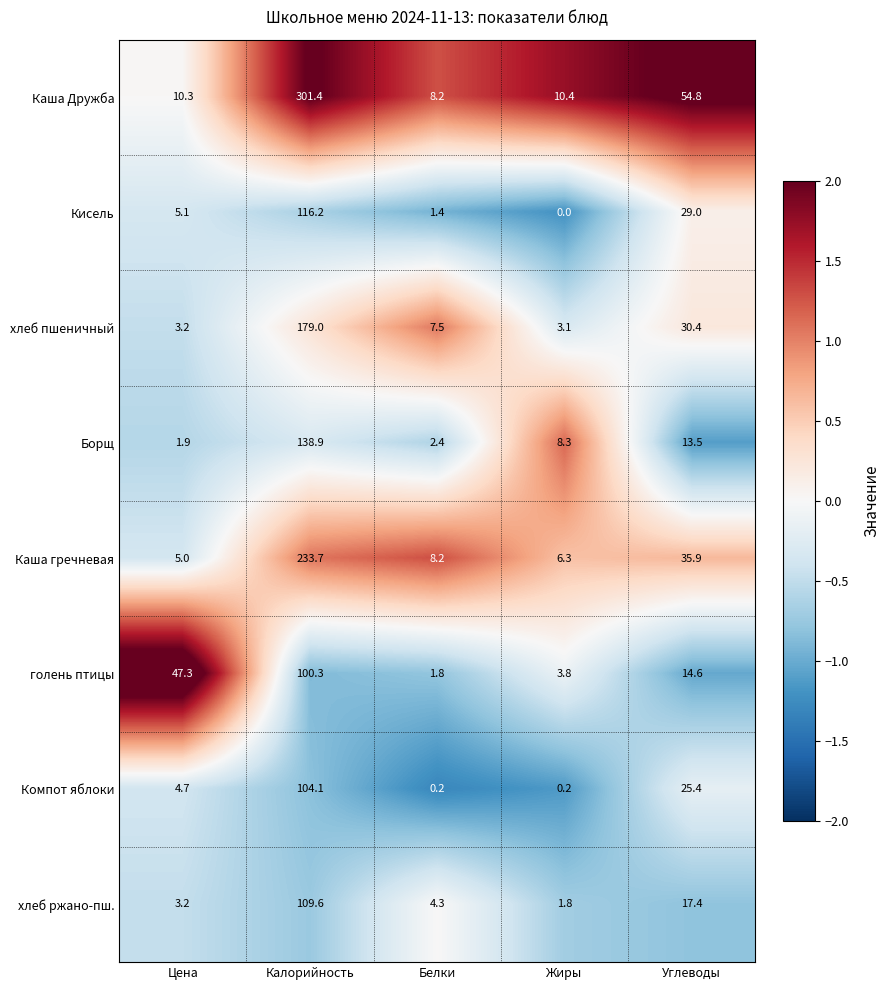

List the series in order of their peak value, lowest first.

голень птицы, Компот яблоки, хлеб ржано-пш., Кисель, Борщ, хлеб пшеничный, Каша гречневая, Каша Дружба